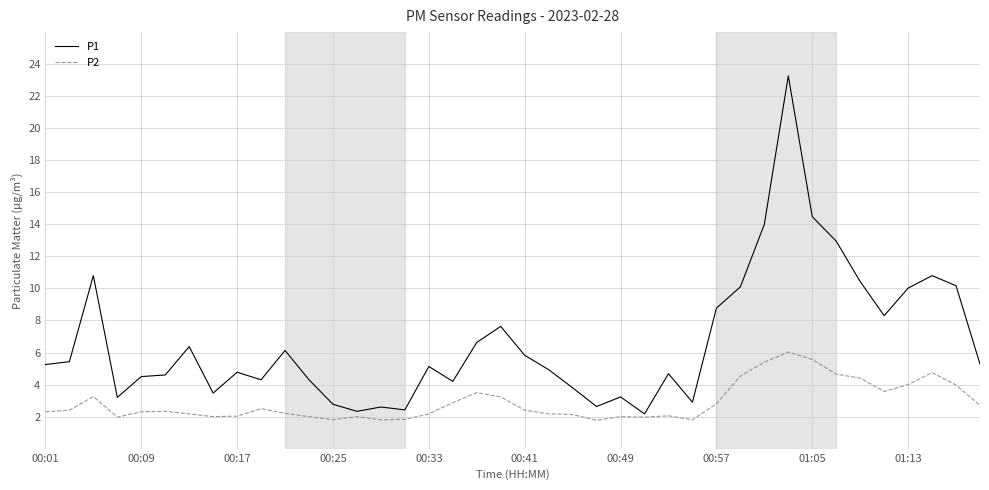

Which series has the largest range (max minus min)?

P1